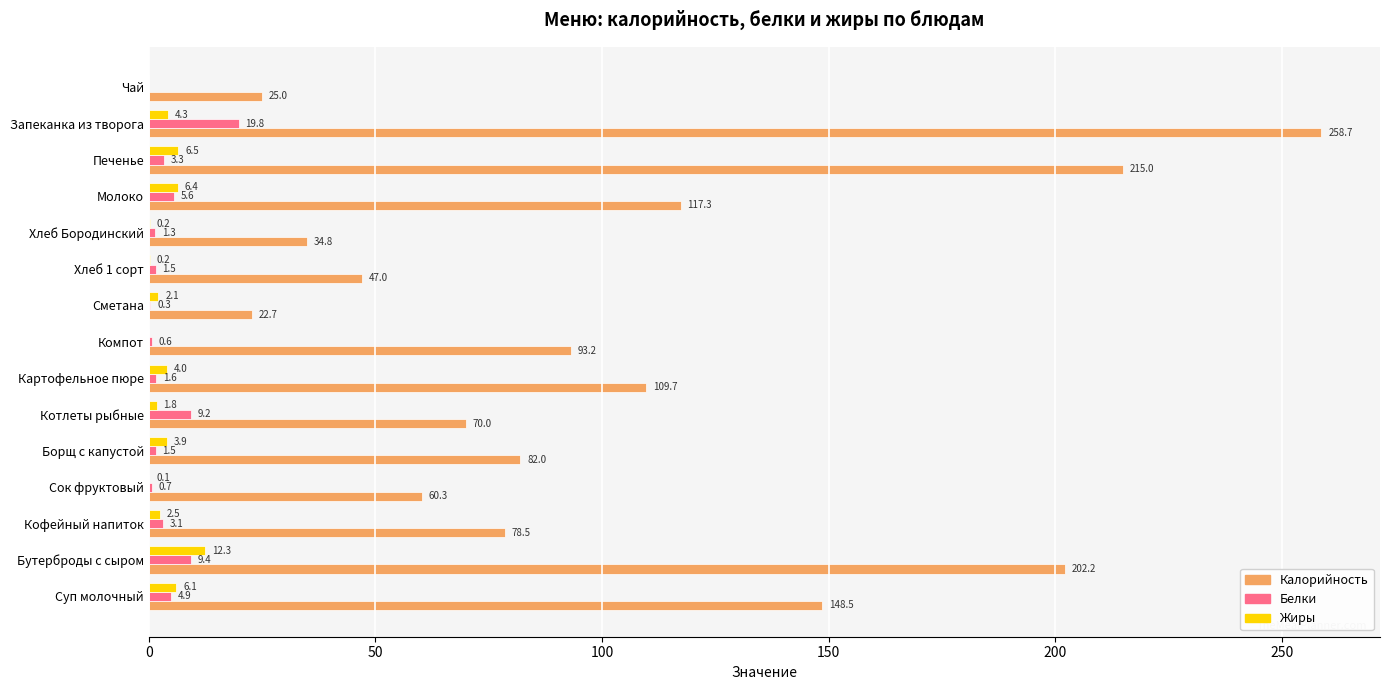

What is the sum of the Калорийность values at Котлеты рыбные and Сок фруктовый?

130.3